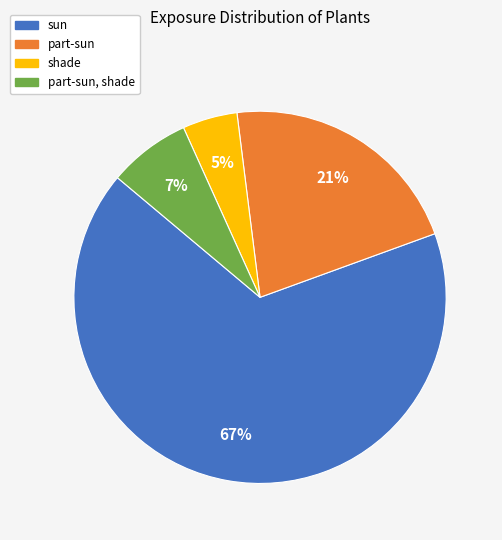

Does any single category account for the majority?

Yes